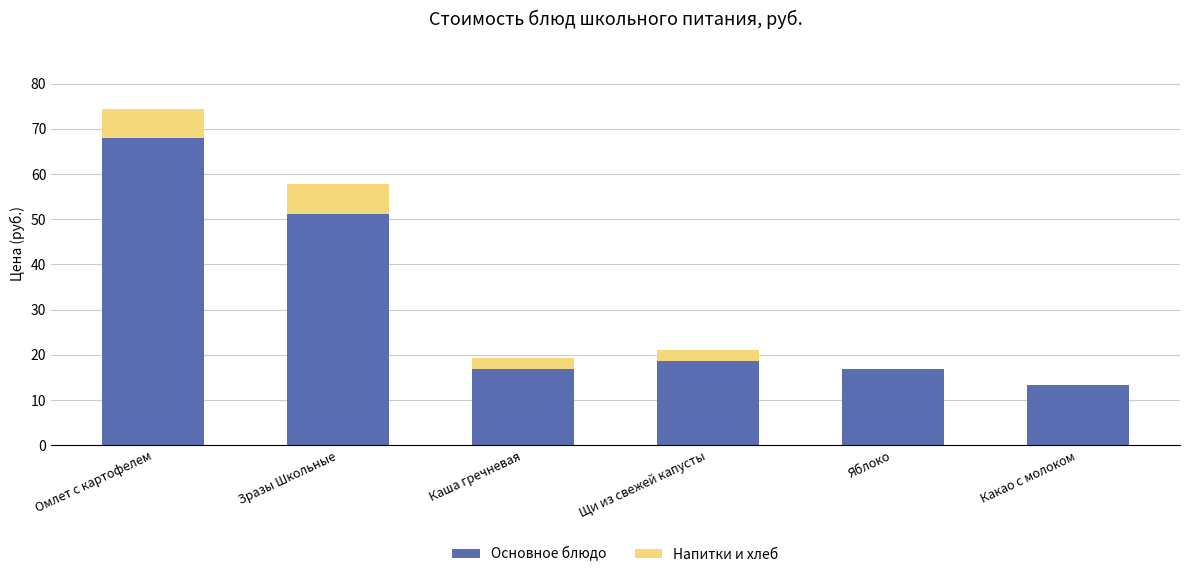

Where is Основное блюдо nearest to the value 40?

Зразы Школьные